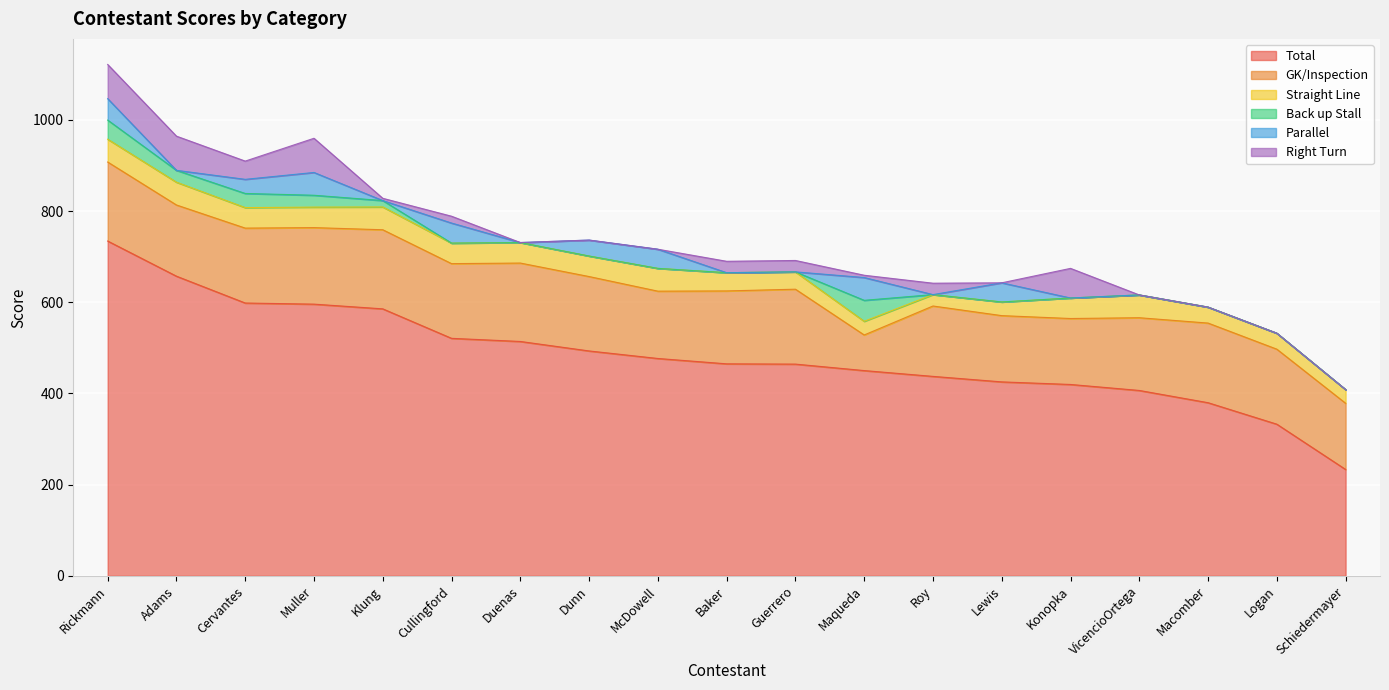

Count the number of categories in the chart.

19